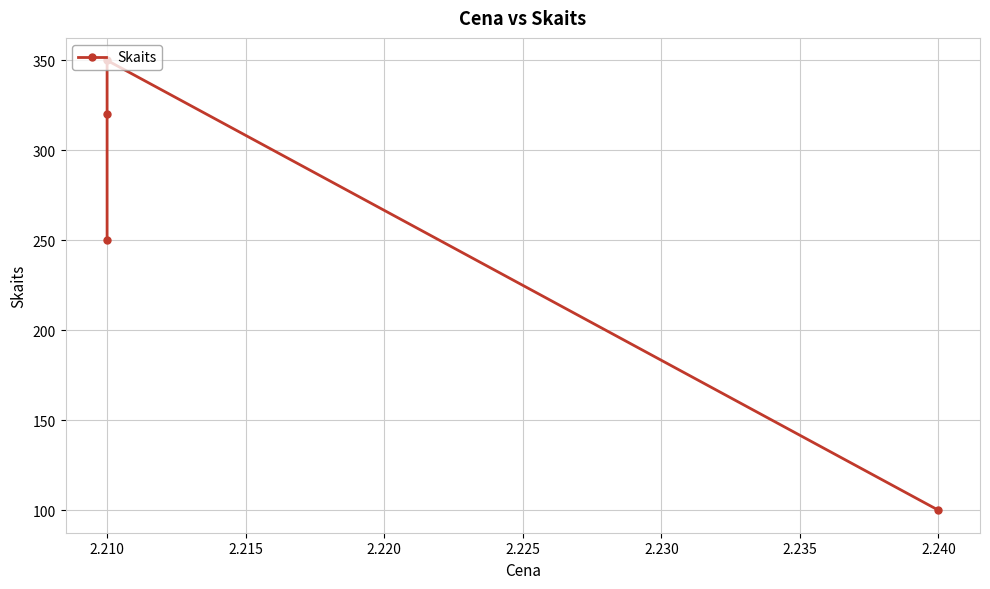

The chart shows a value of 320 at 2.210. True or false?

True